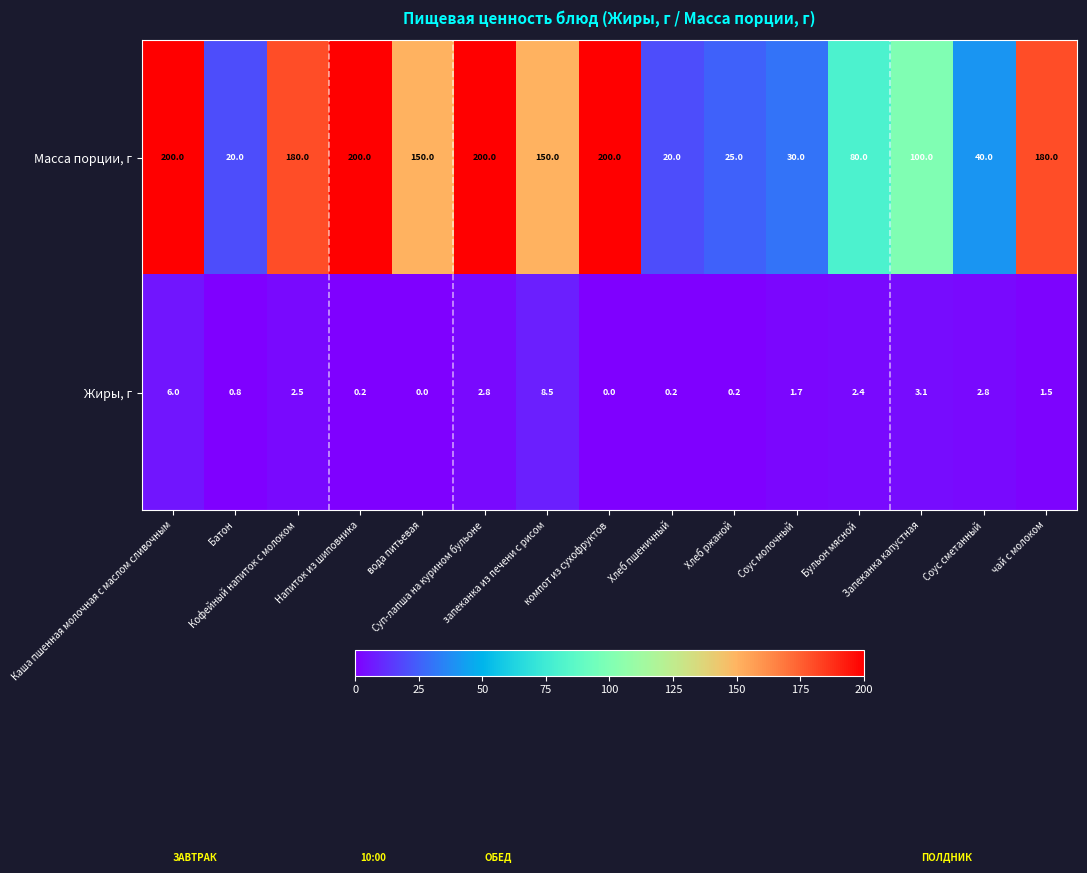

What is the average value of the Масса порции, г series?

118.3